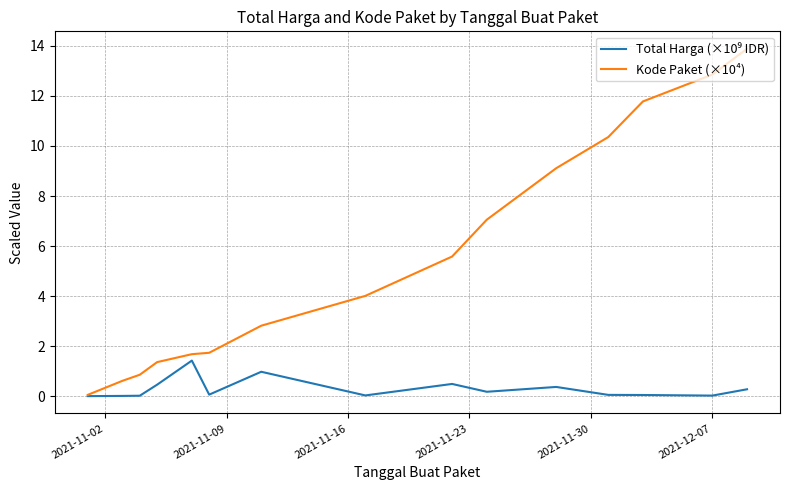

What is the highest value of the Kode Paket (×10⁴) series?

13.9